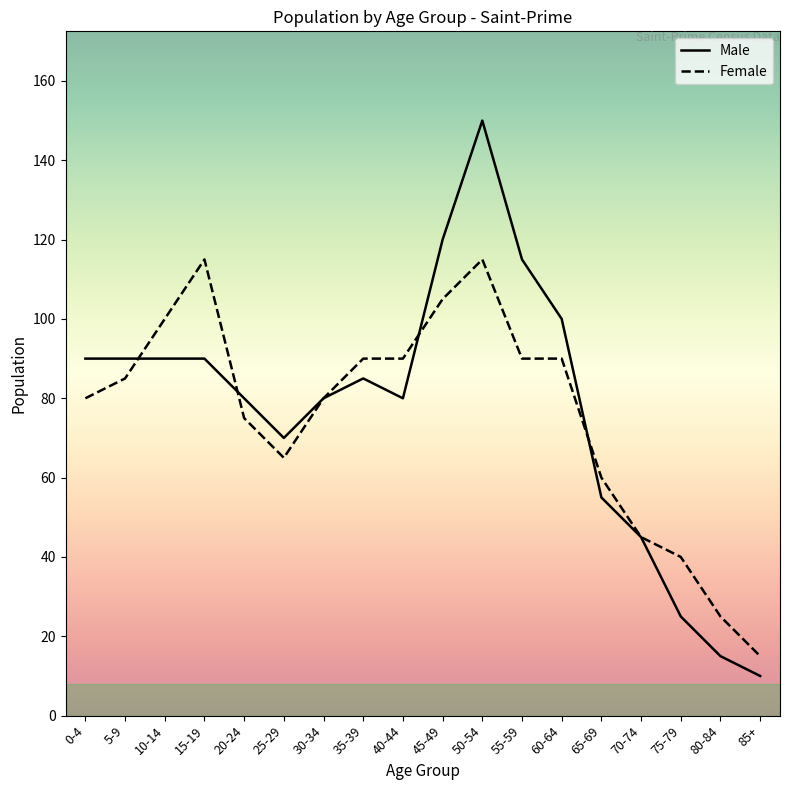

In Male, how many points are lower than both neighbors (excluding endpoints)?

2